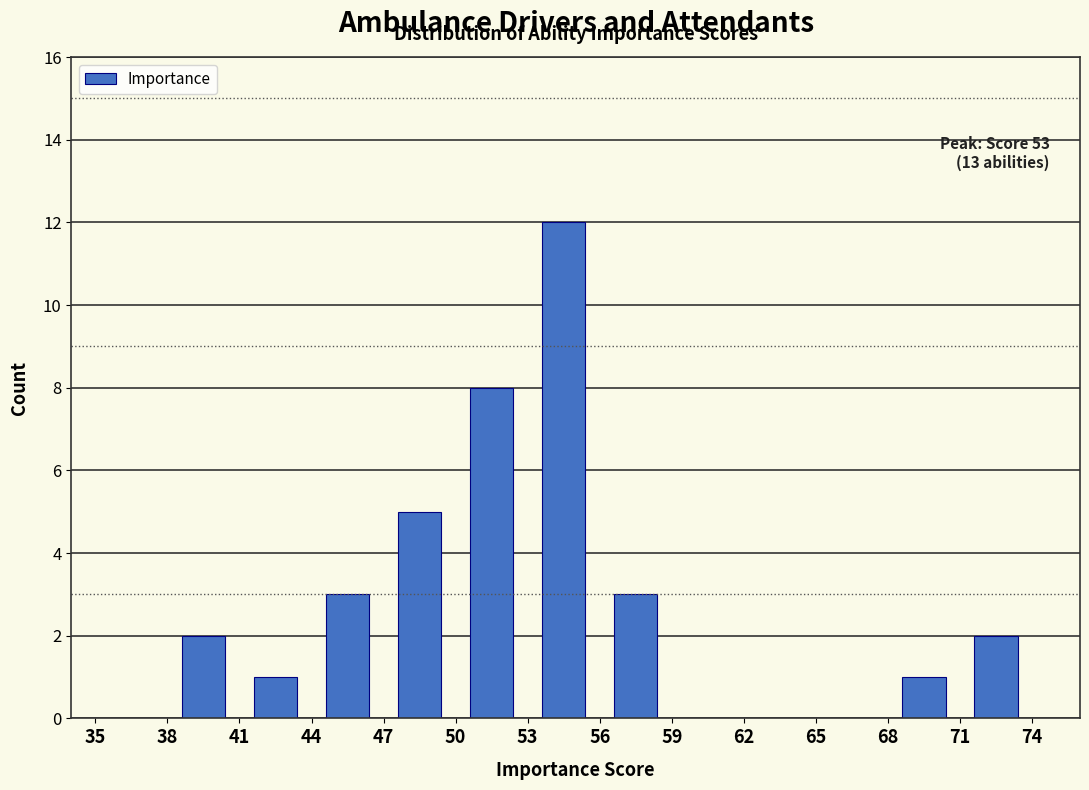

Which range on the x-axis has the tallest bar?

53 to 56